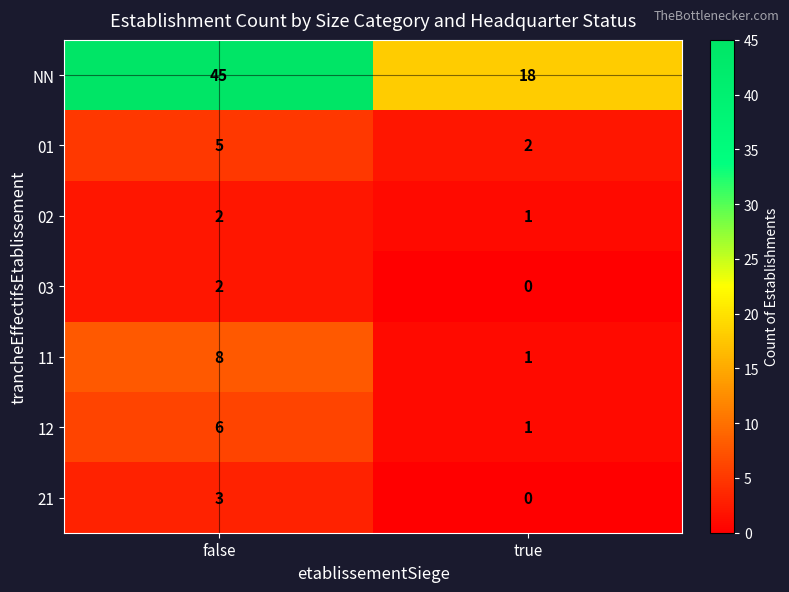

List the labels in order of 01 value, largest first.

false, true